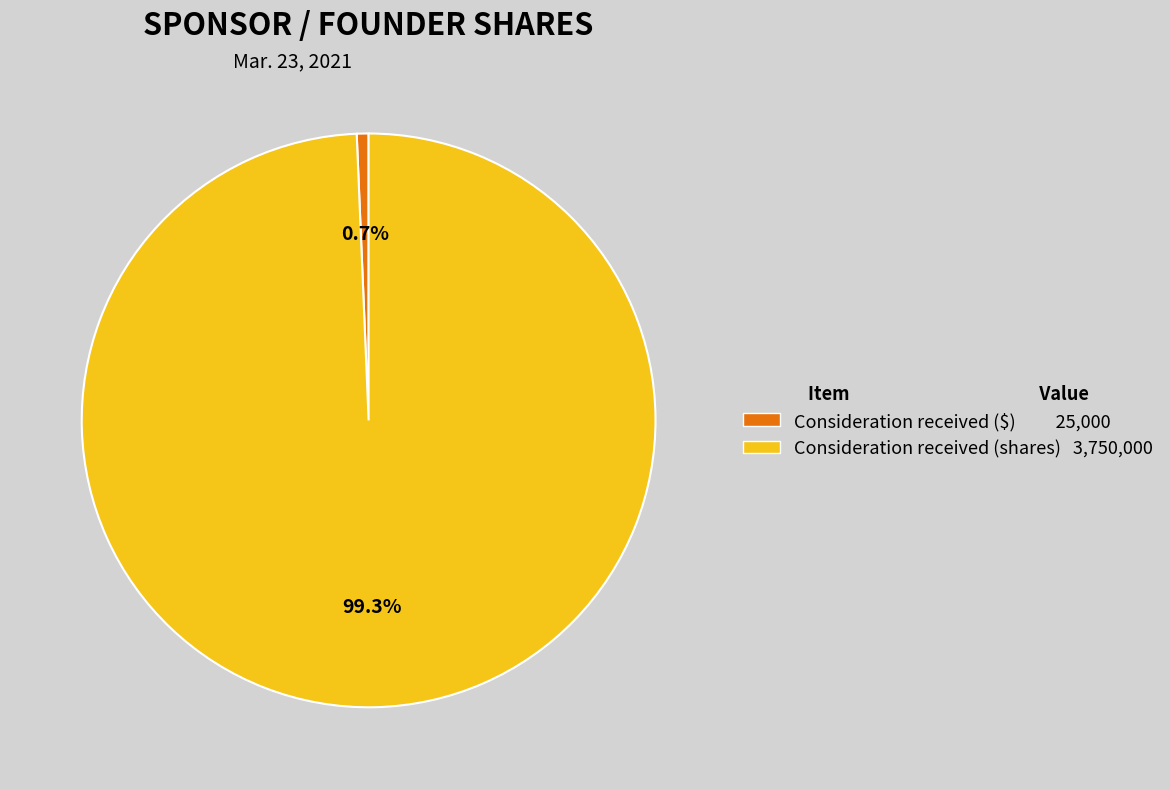

Which category accounts for the majority?

Consideration received (shares)